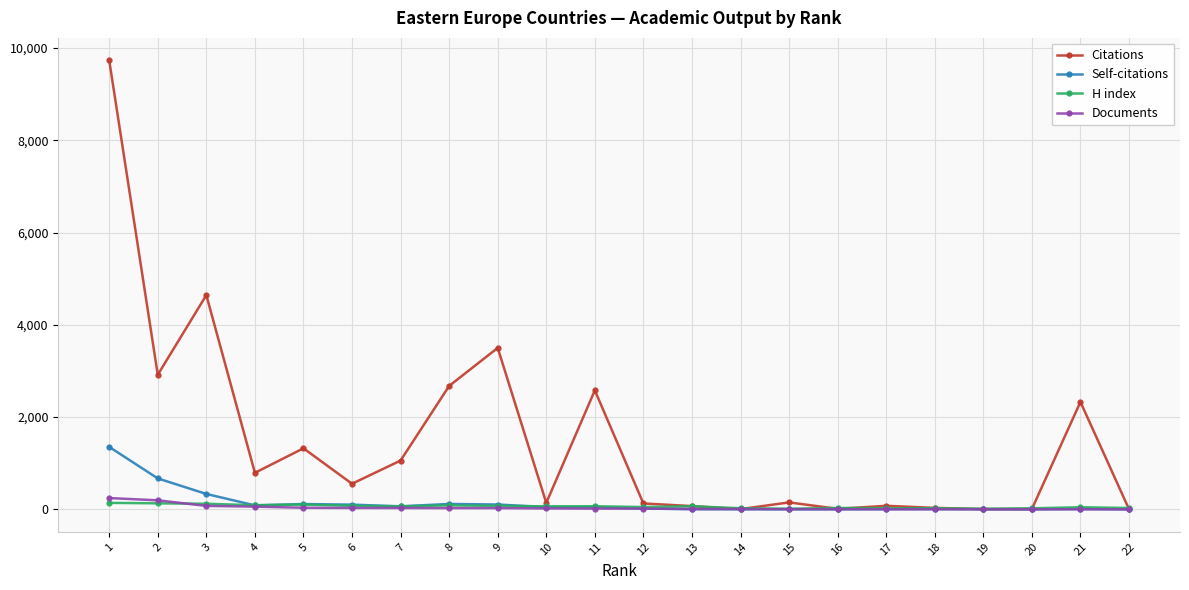

Which series has the largest total across all categories?

Citations